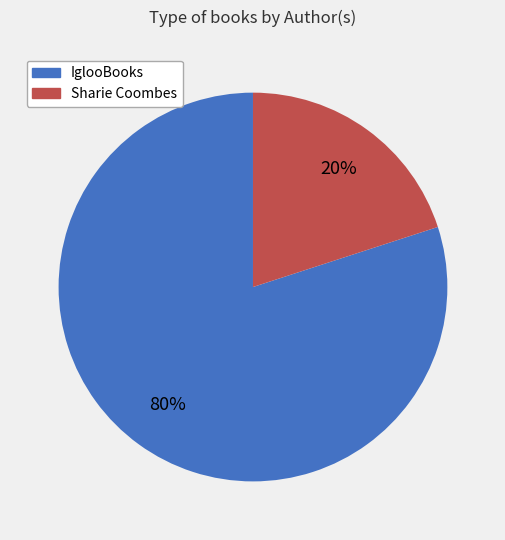

To the nearest percent, what portion does Sharie Coombes represent?

20%